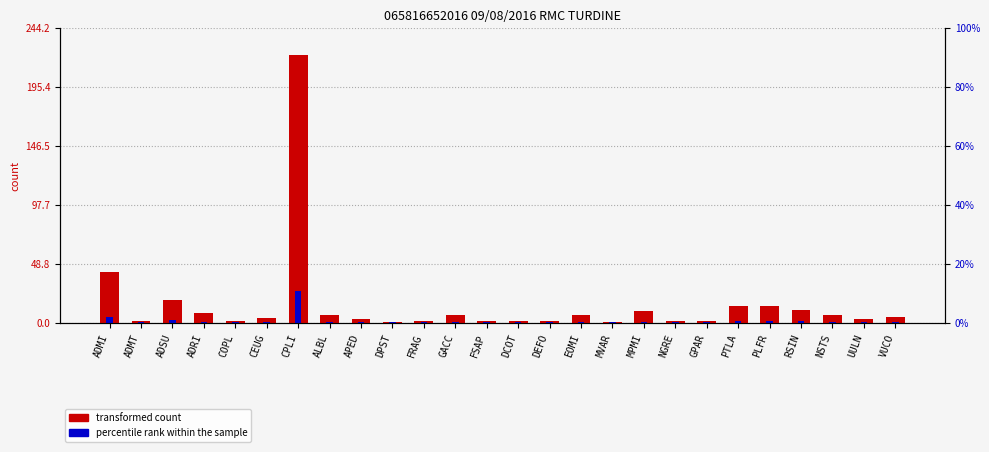

Between ADMT and DEFO, which series saw the biggest shift?

transformed count